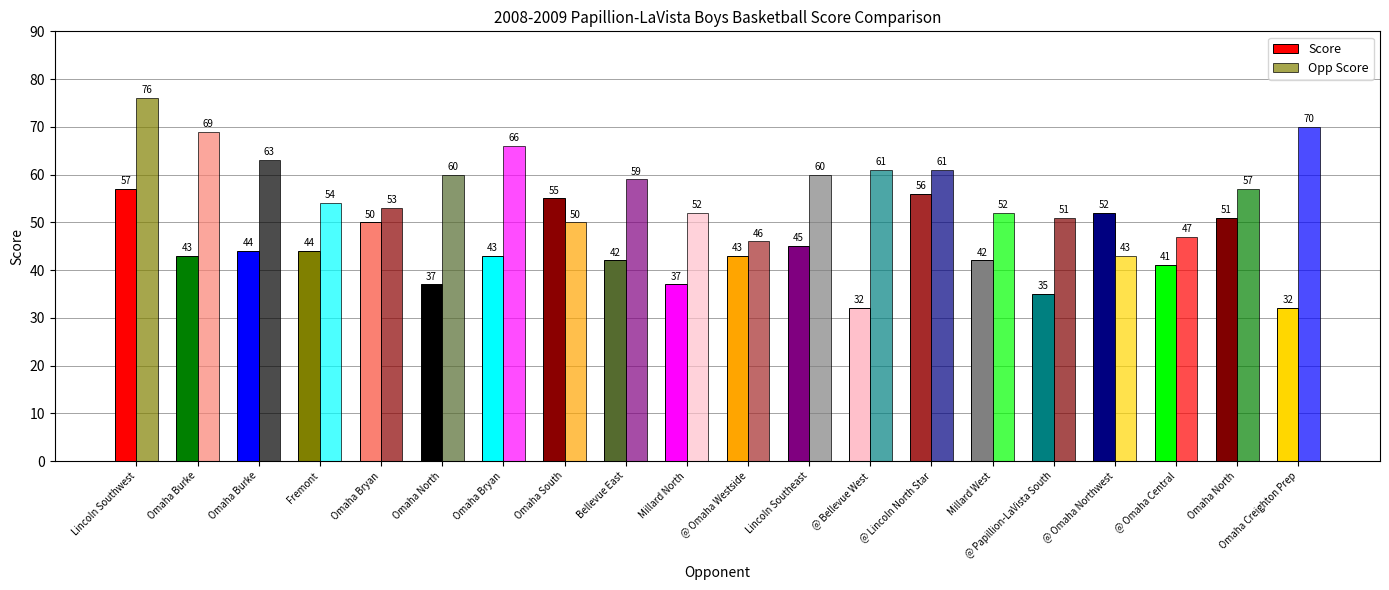

How many groups of bars are there?

20